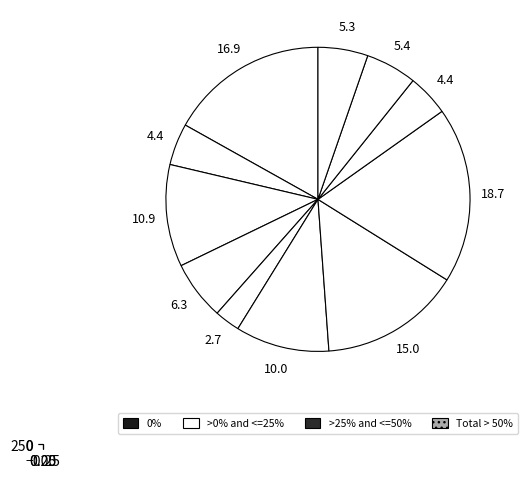

True or false: Чай с сахаром каркаде accounts for 15% of the total.

False